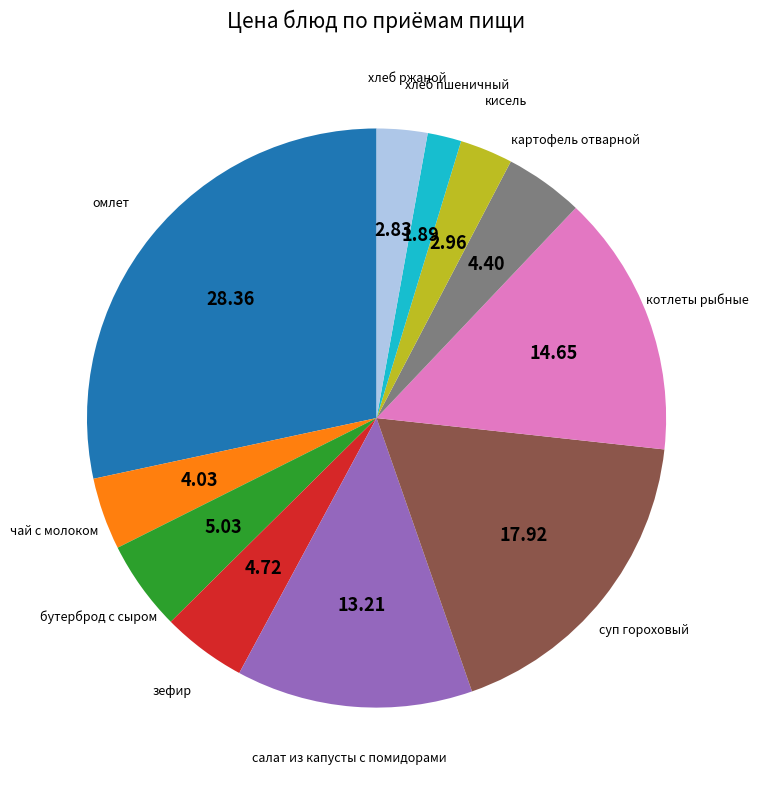

Is there any slice that represents more than half of the pie?

No